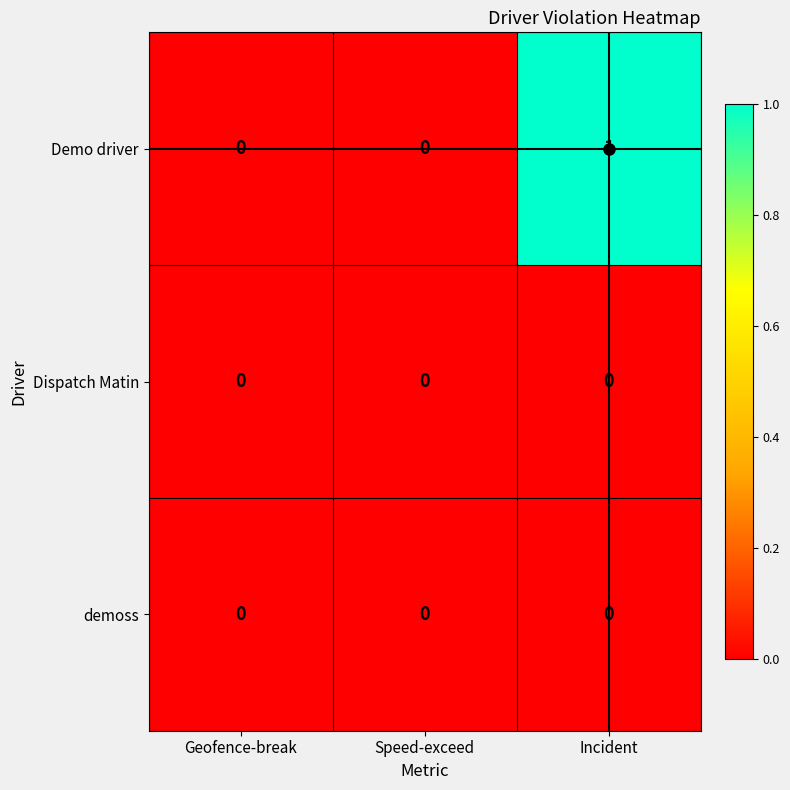

The Demo driver series shows 1 at Incident. True or false?

True